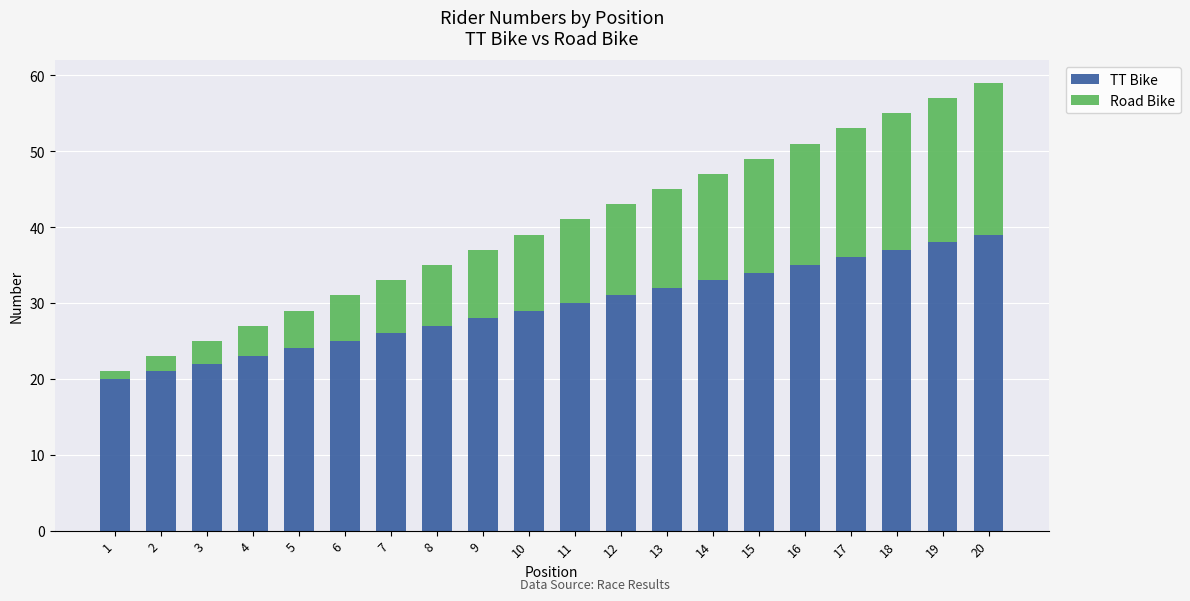

What value does the TT Bike series have at 10, to the nearest 5?

30